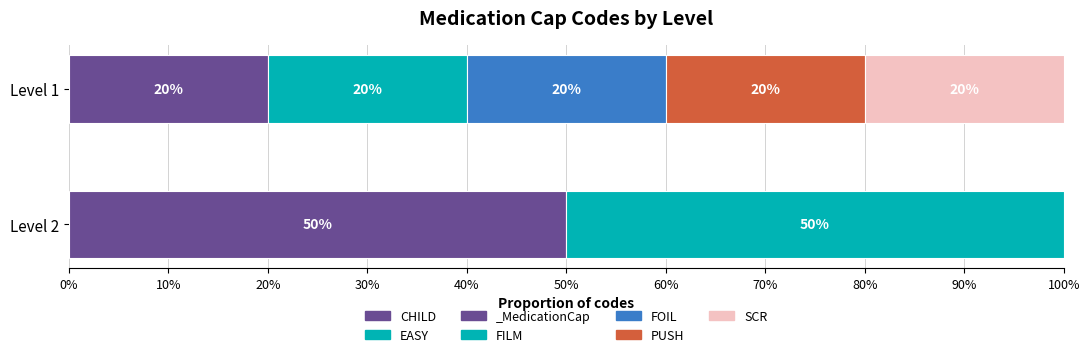

Is it true that the value at CHILD is 1?

False